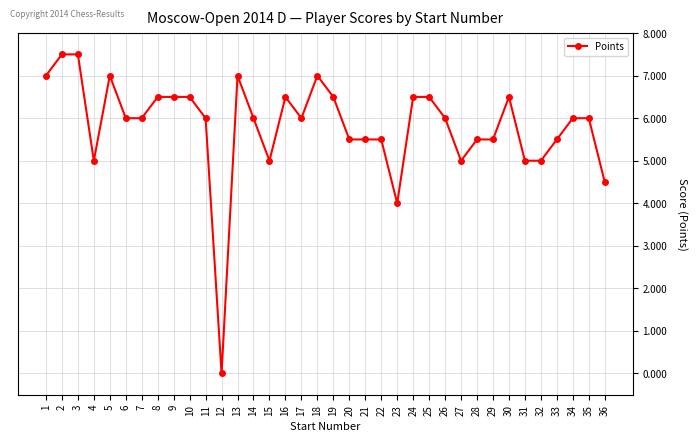

Count the number of data series in this chart.

1